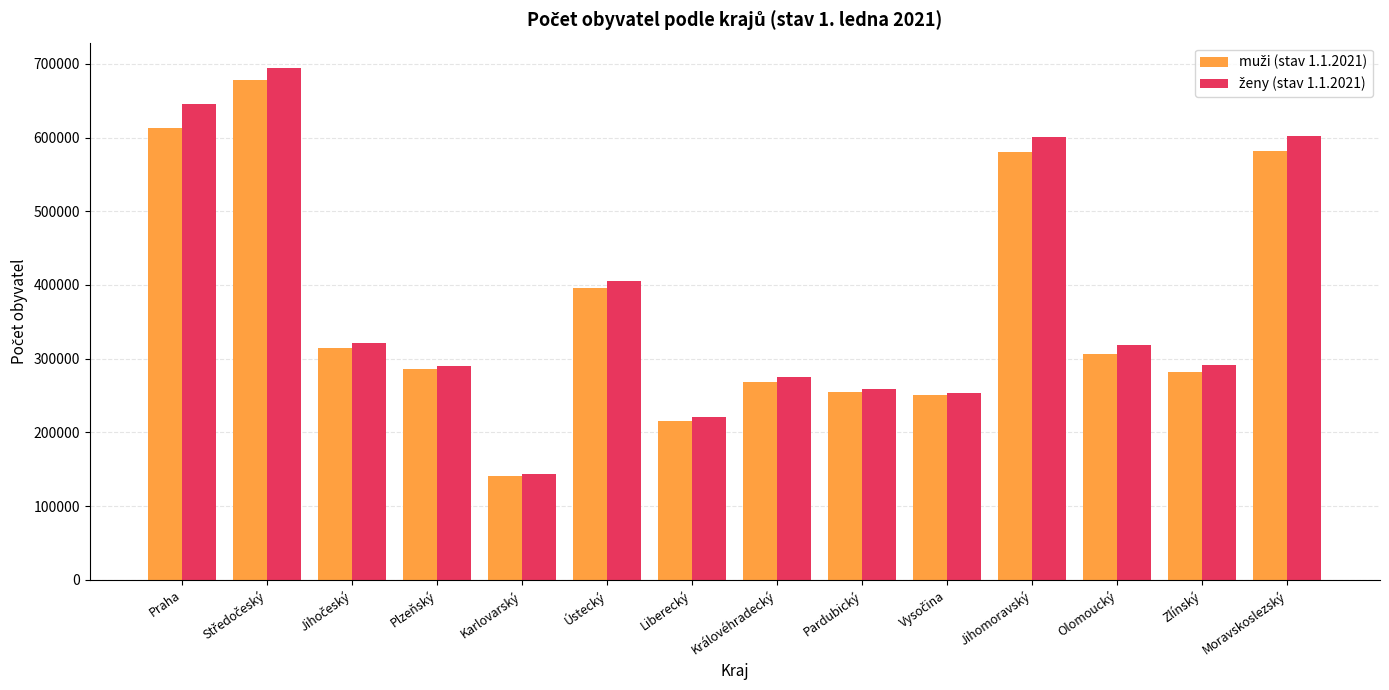

What is the difference between the highest and lowest values at Olomoucký?

11720